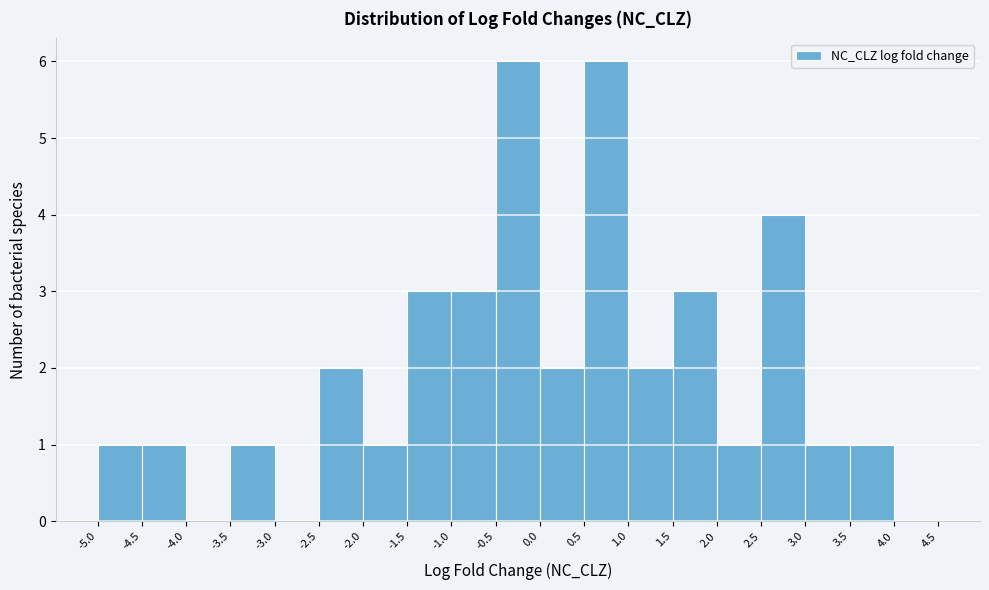

What is the height of the bar covering 2.5 to 3.0 on the x-axis? The values are not printed on the chart, so give them approximately, as read against the axis.

4